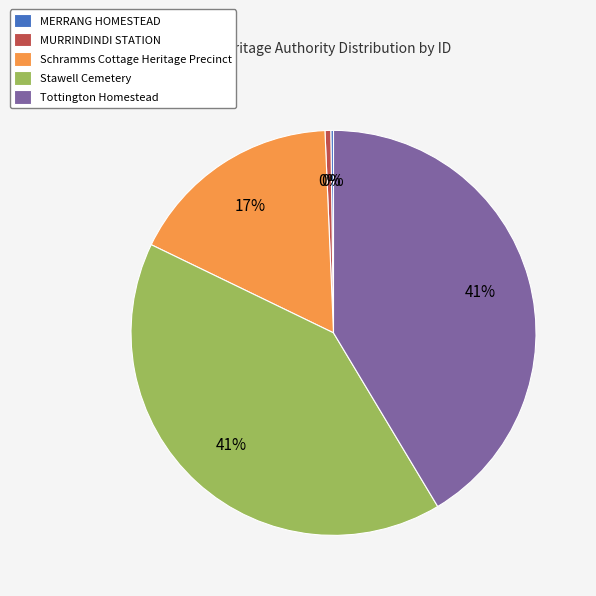

The MURRINDINDI STATION slice represents 0% of the pie. True or false?

True